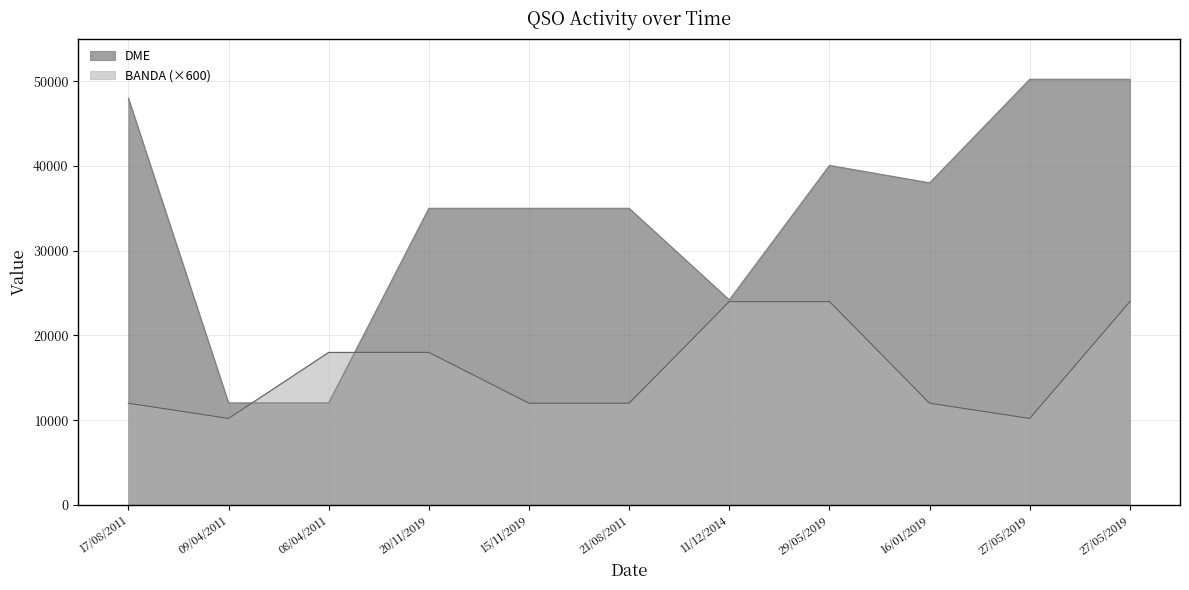

Reading right to left, extract all data points from this chart.

DME: 50246	50246	38017	40080	24198	35014	35009	35009	12040	12040	48022
BANDA: 24000	10200	12000	24000	24000	12000	12000	18000	18000	10200	12000